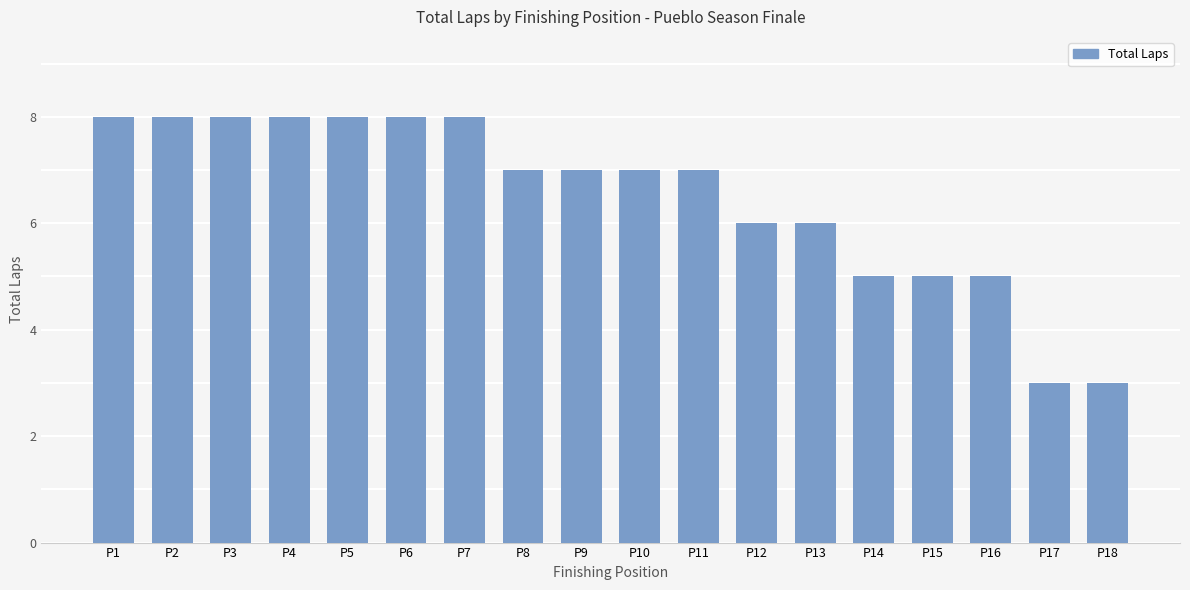

What is the change in value from P6 to P15?

-3